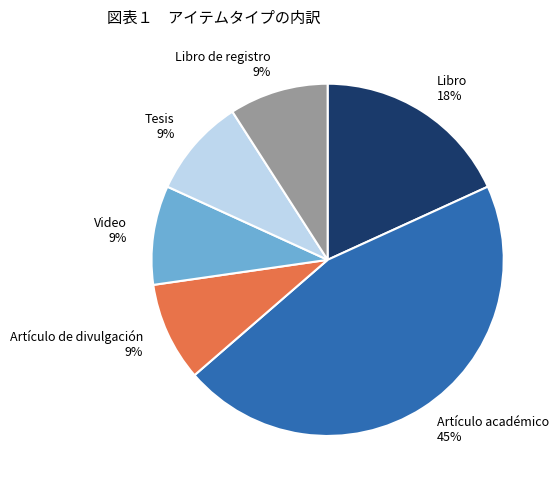

Do Tesis 9% and Artículo académico 45% together represent more than half of the pie?

Yes